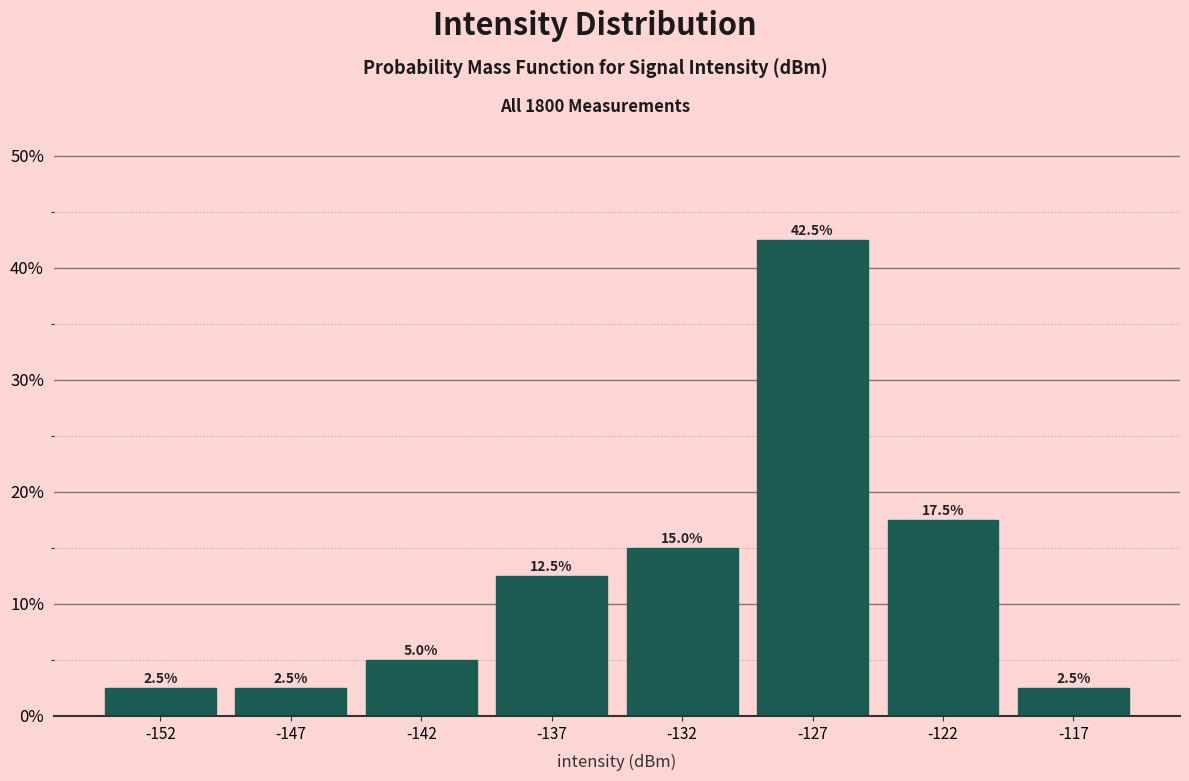

Are the bars horizontal?

No